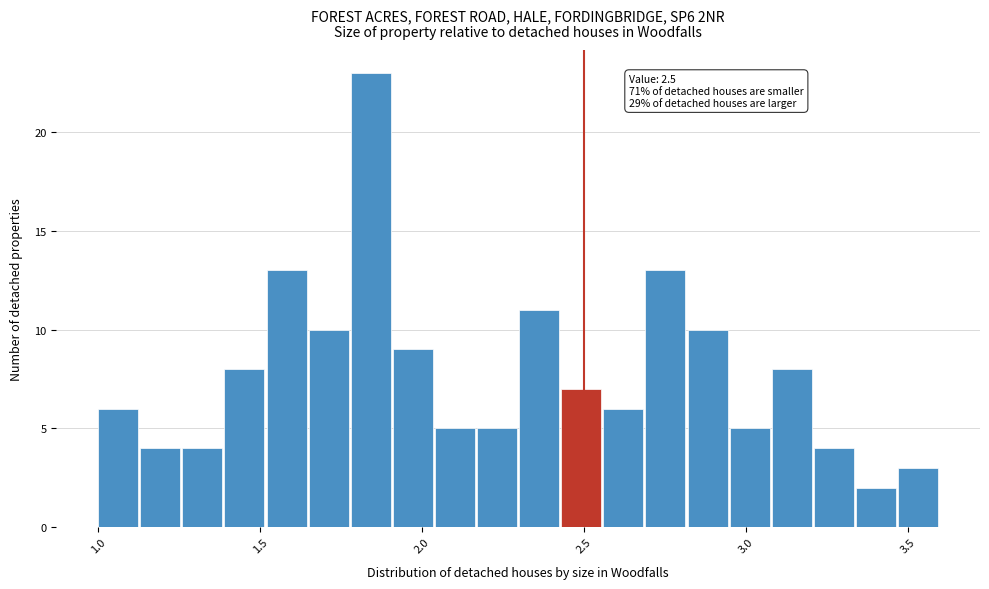

Read against the x-axis, roughly where is the centre of the tallest bar?

1.85